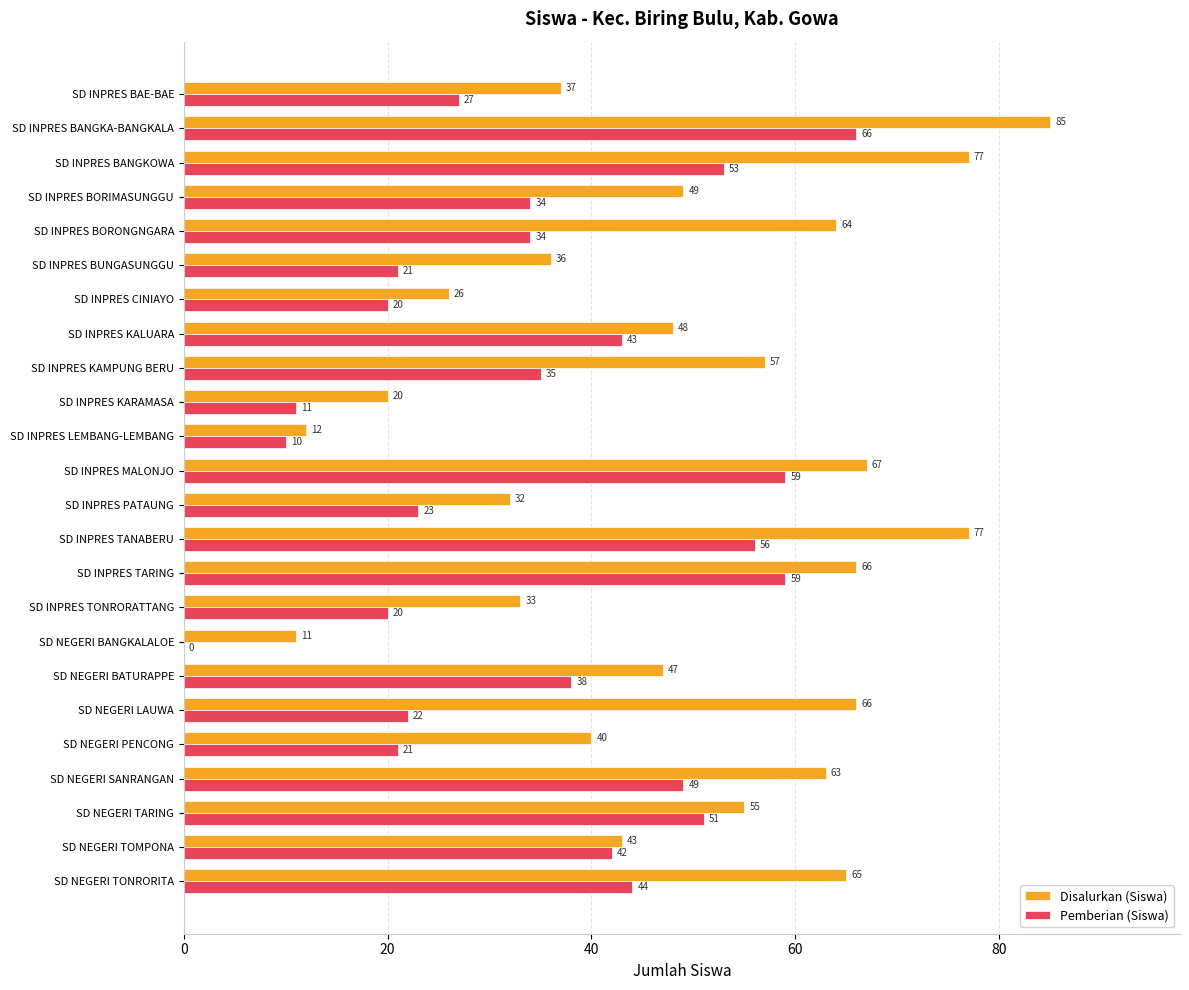

What is the greatest value displayed?

85